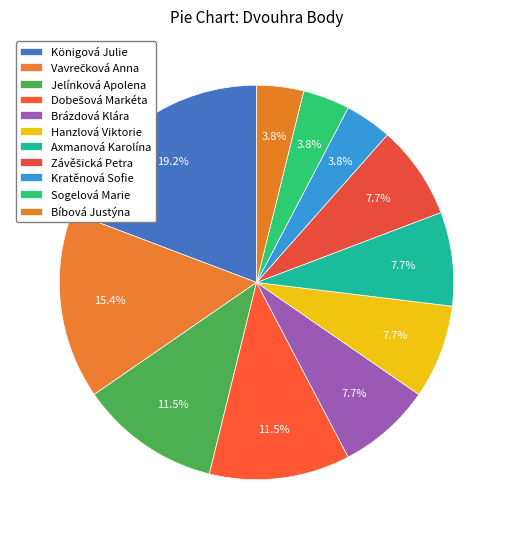

Count the number of slices in the pie.

11